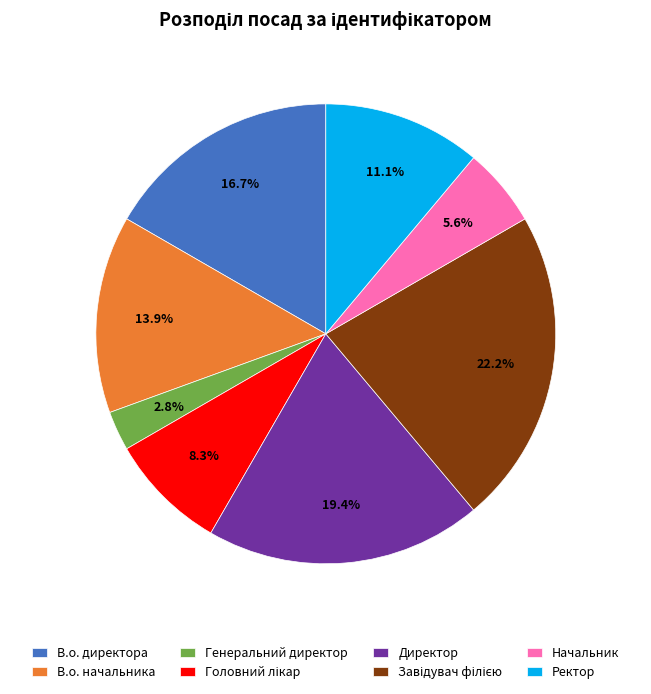

Does Генеральний директор account for over 50% of the chart?

No